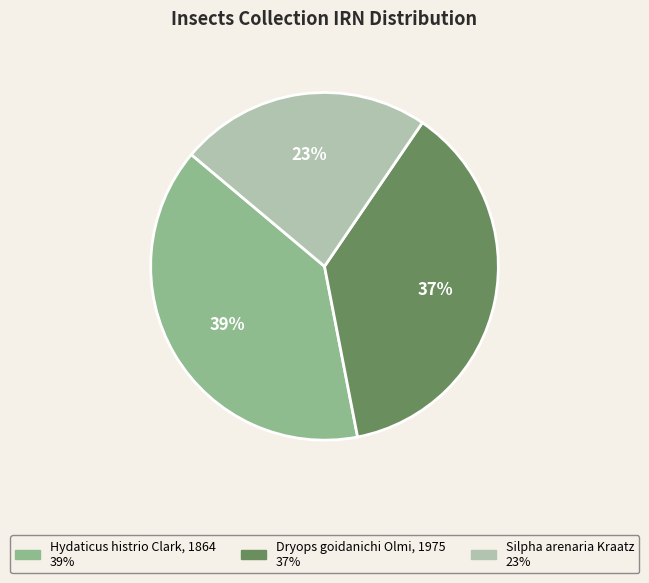

Is there a majority slice in this chart?

No